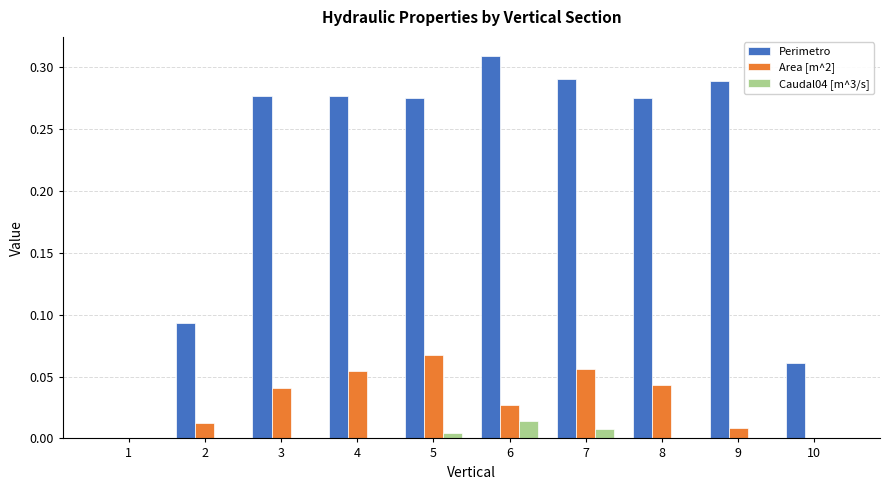

Is the value of Caudal04 [m^3/s] at 10 greater than the value of Perimetro at 8?

No